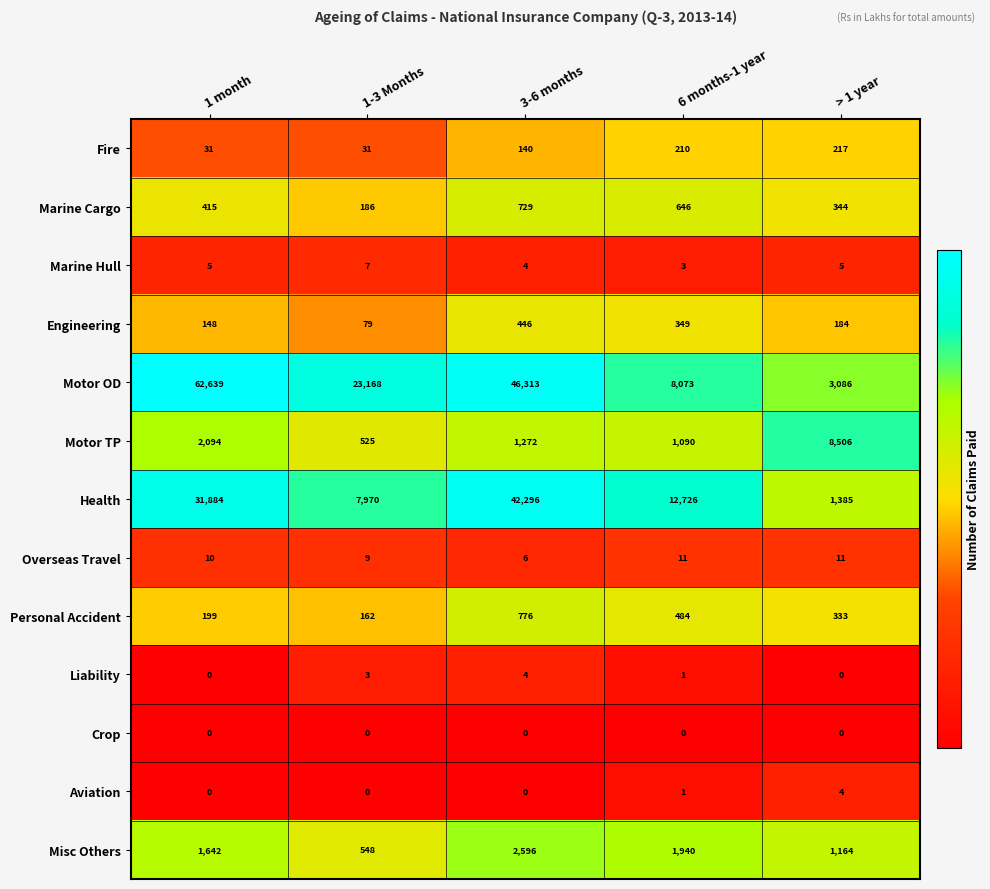

True or false: Overseas Travel has a value of 11 at > 1 year.

True